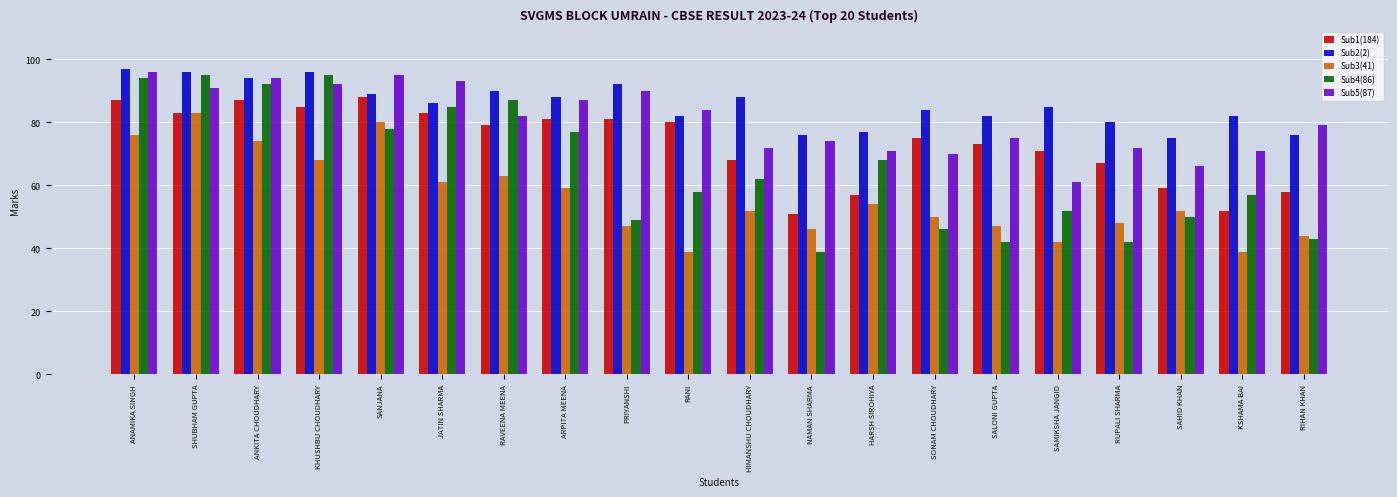

Which series has the widest spread of values?

Sub4(86)